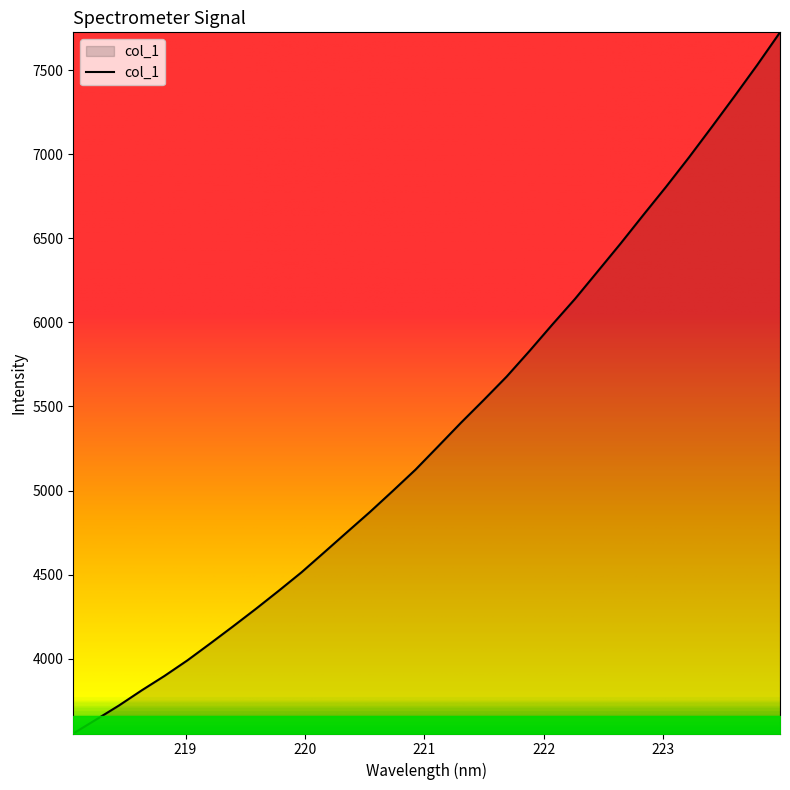

What is the difference between the maximum and minimum values?

4169.5